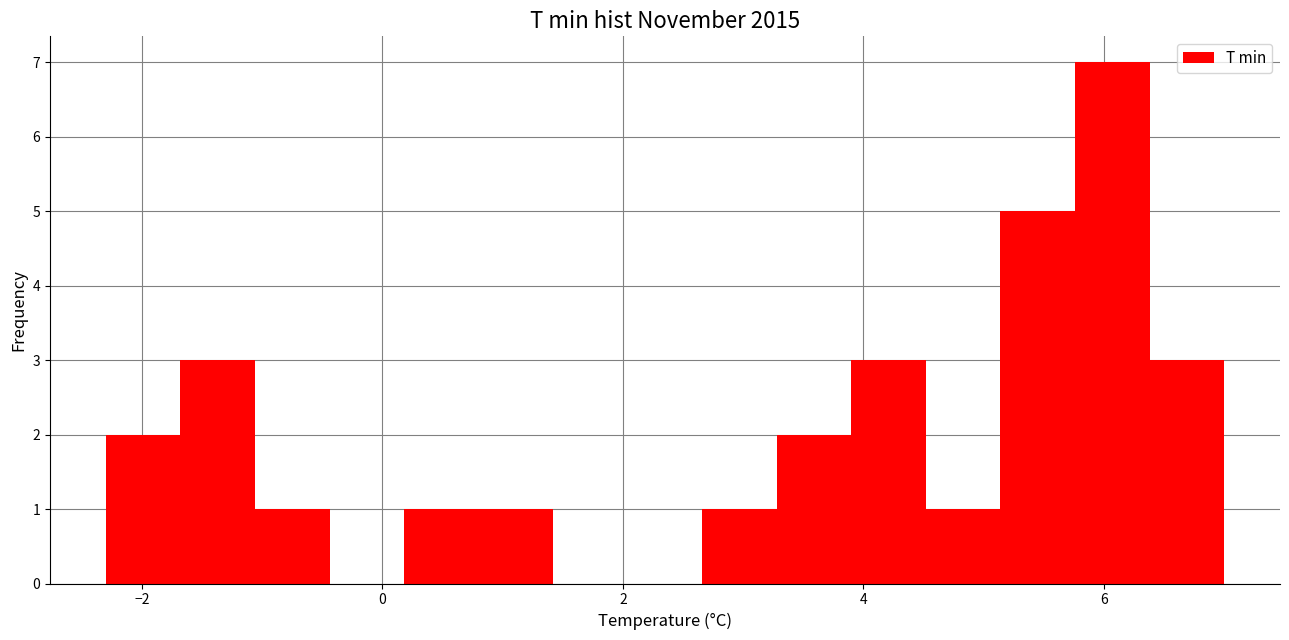

Read against the x-axis, roughly where is the centre of the tallest bar?

6.0